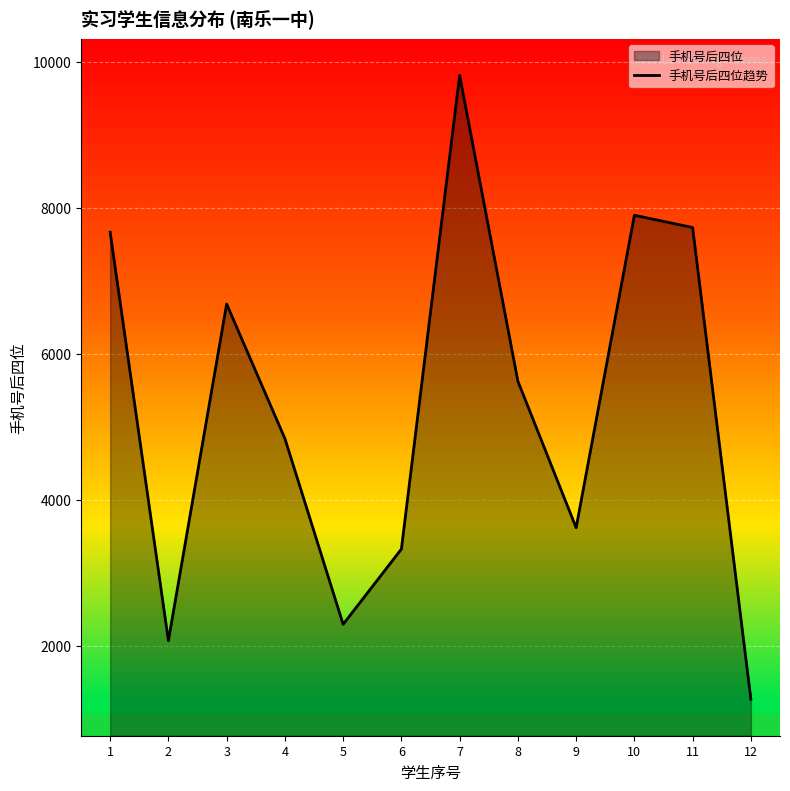

How many points are lower than both their immediate neighbors (excluding endpoints)?

3